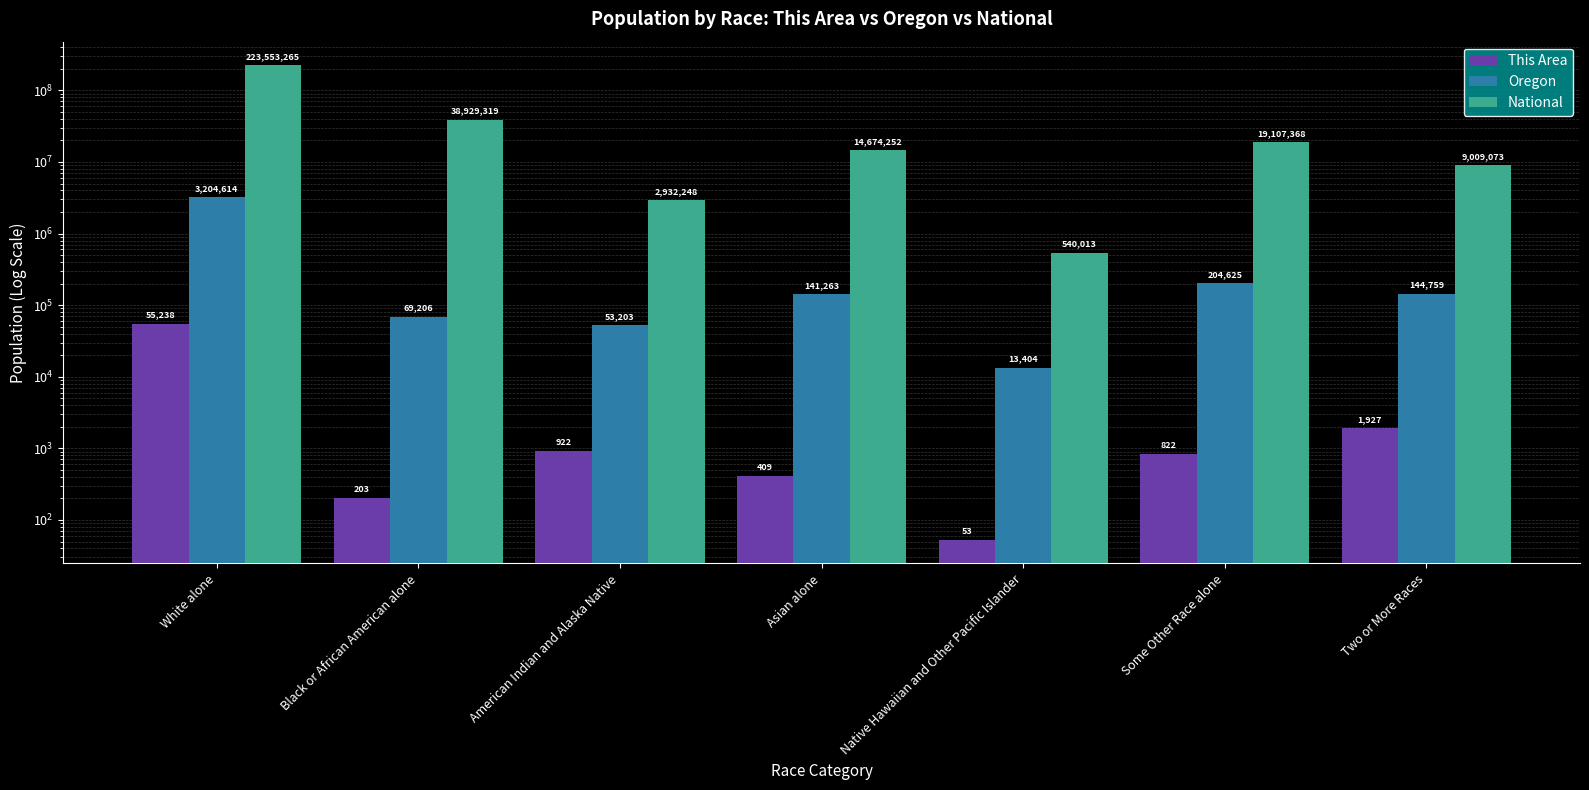

How many groups of bars are there?

7